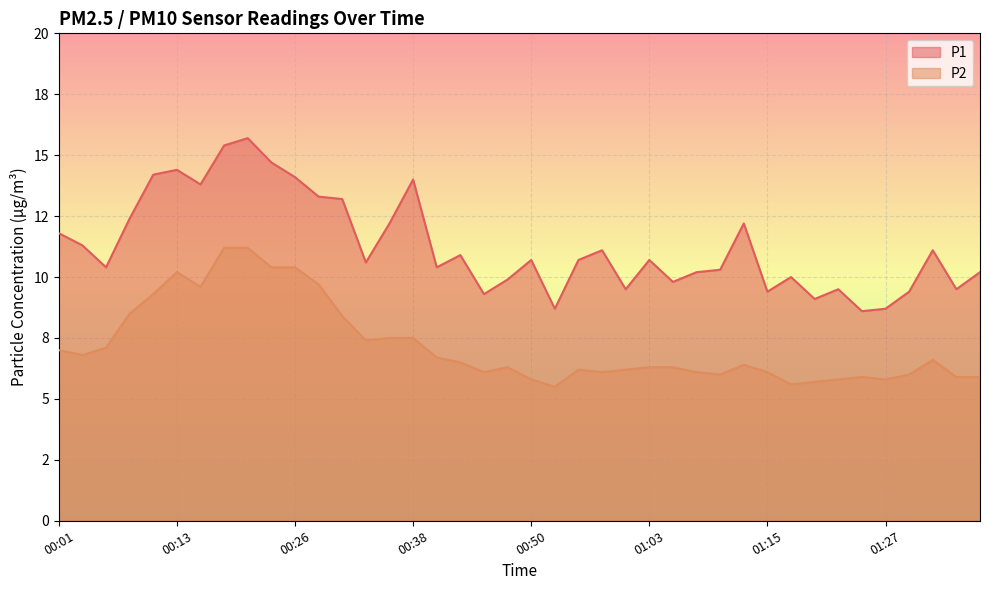

What is the label of the 23rd point from the left?

00:55